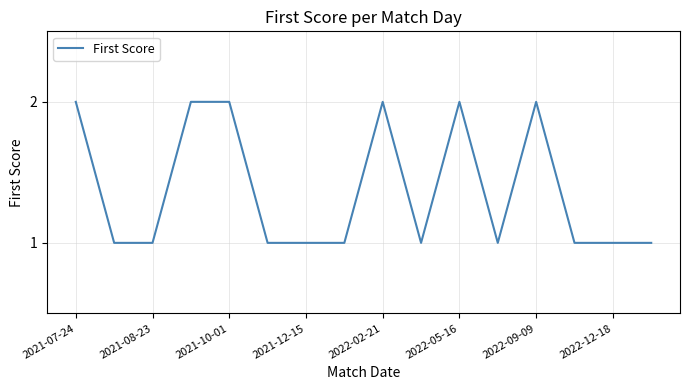

How many lines are shown in the chart?

1